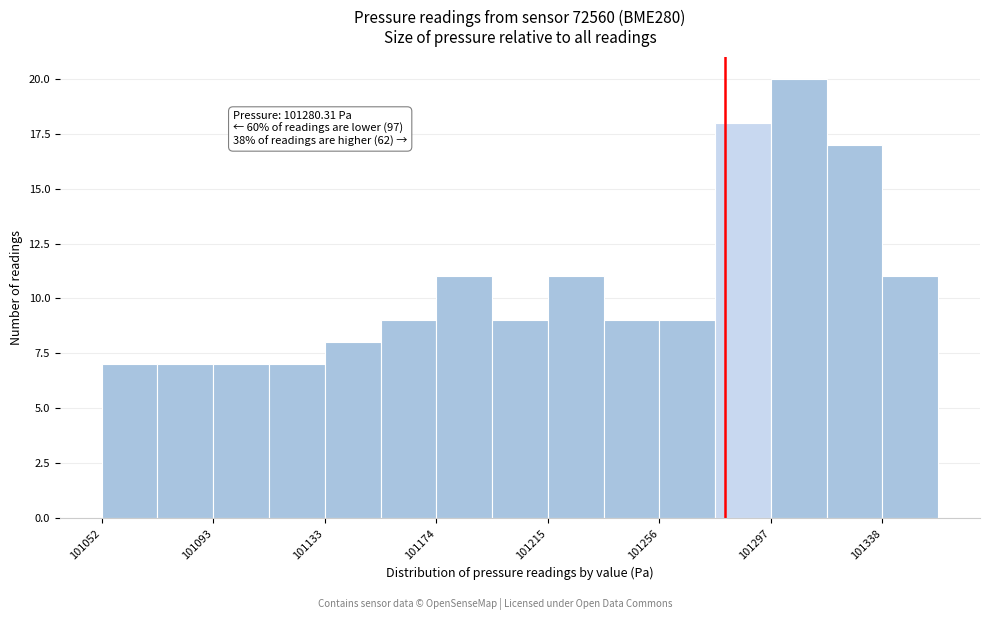

Over which range of the x-axis is the bar tallest?

101295 to 101320